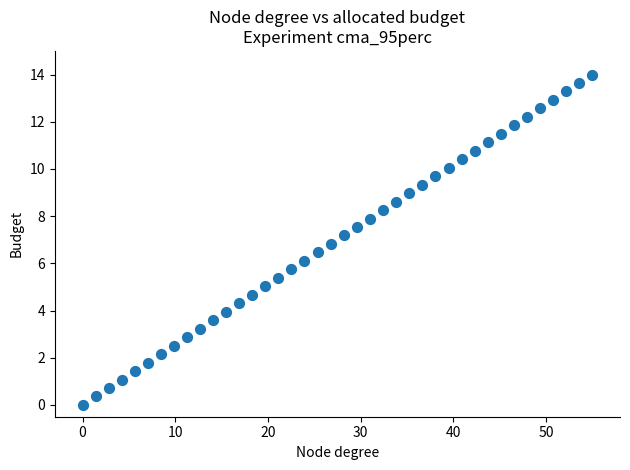

What is the range of Y values (max minus min)?

14.0